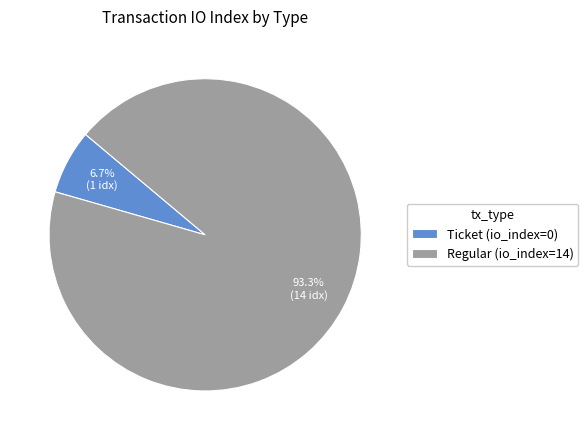

Between Regular (io_index=14) and Ticket (io_index=0), which is larger?

Regular (io_index=14)